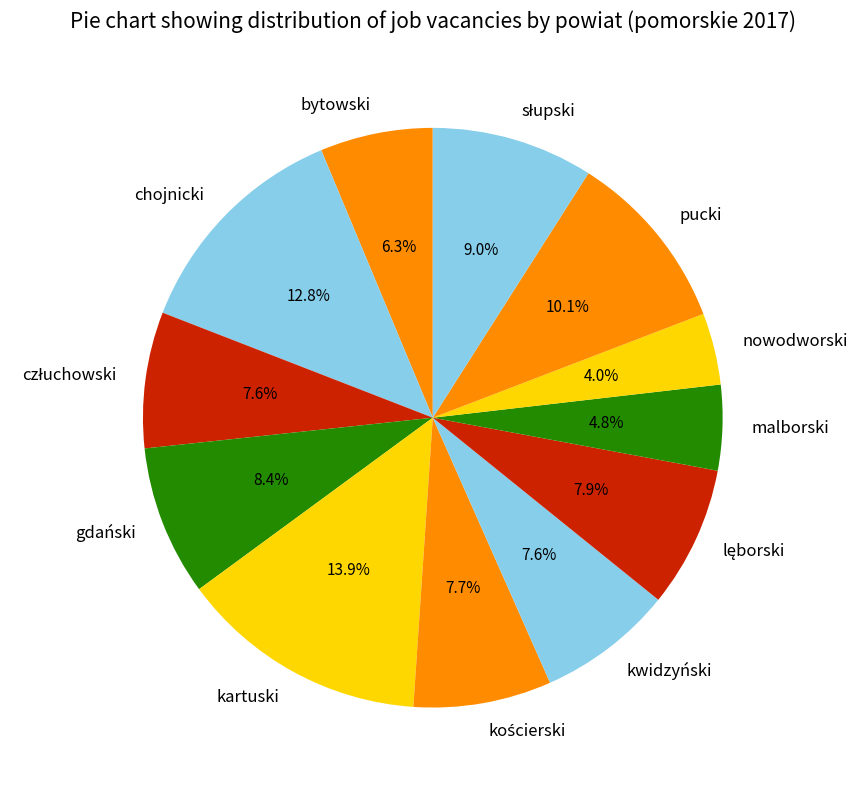

To the nearest percent, what is the combined percentage of pucki and kwidzyński?

18%